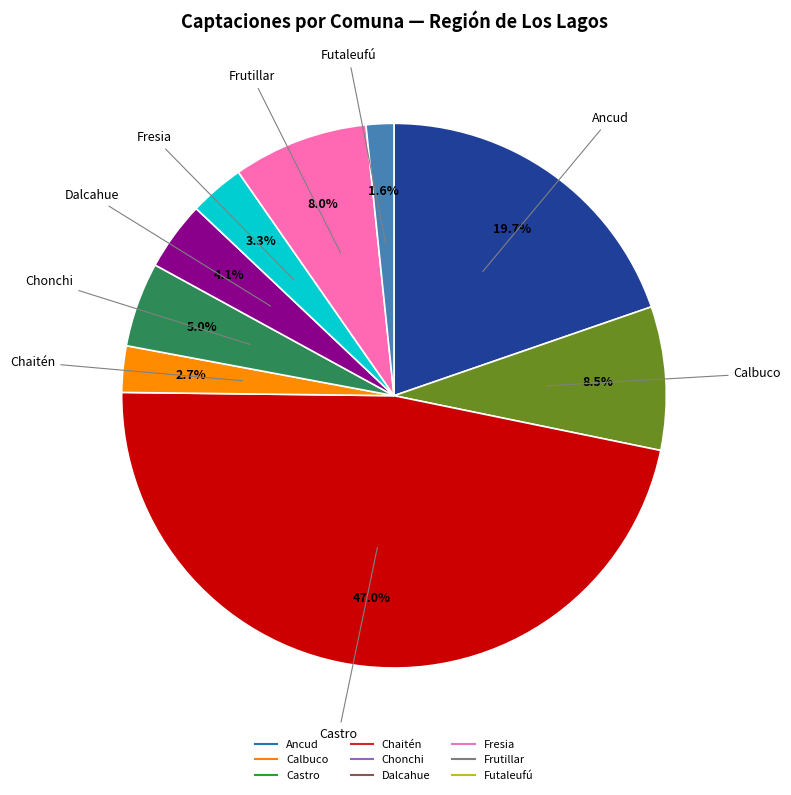

Which slice is the smallest?

Futaleufú